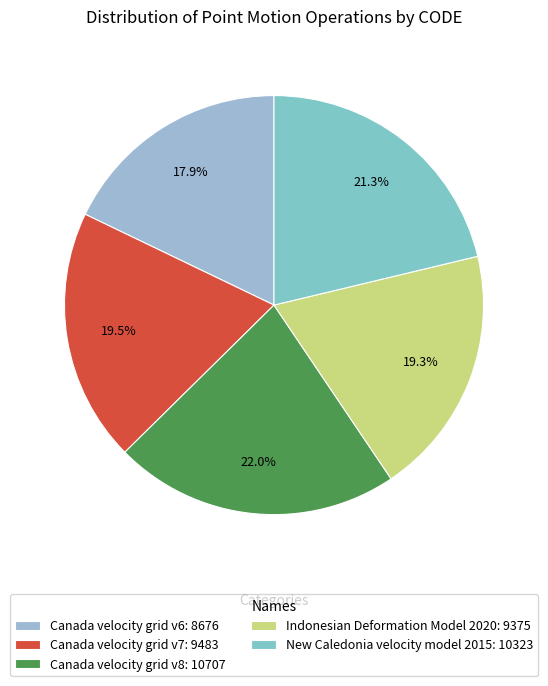

How much of the chart is everything except Canada velocity grid v7?

80.5%